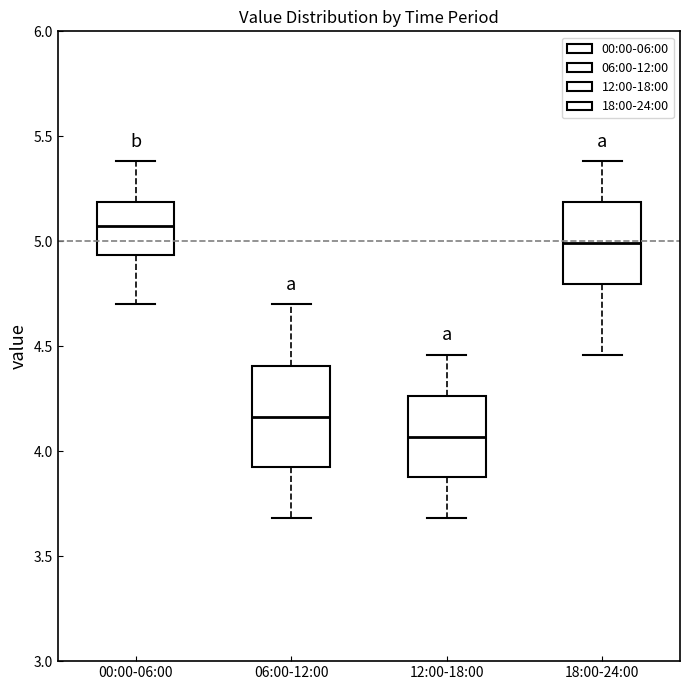

Comparing the boxes themselves (not the whiskers), which one is the tallest?

06:00-12:00